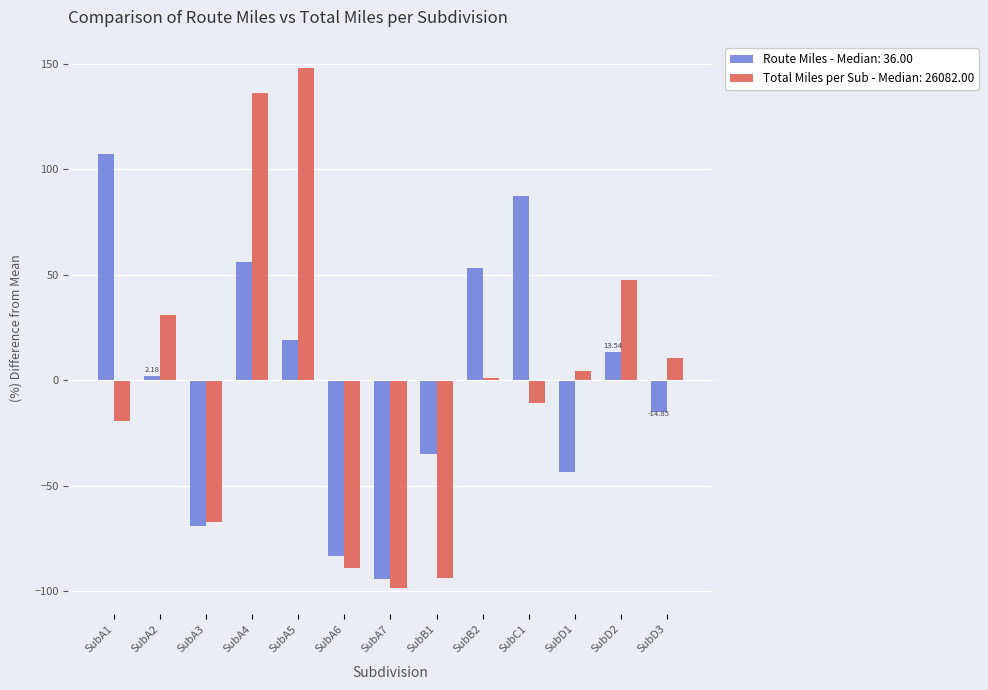

How many data points does each series have?

13